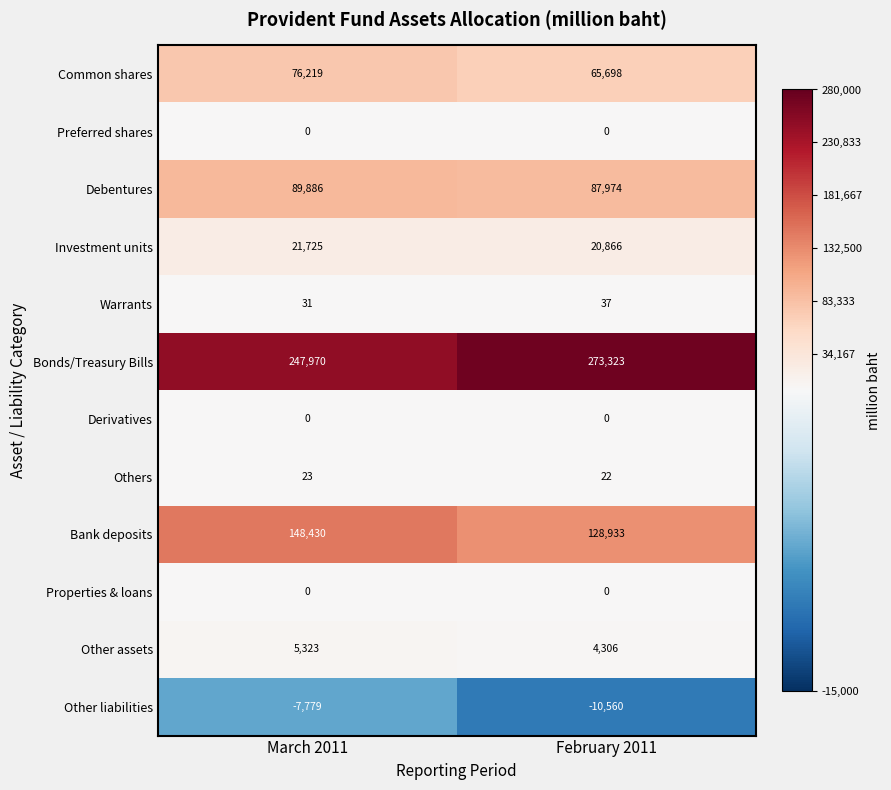

Rank the categories by Warrants value from lowest to highest.

March 2011, February 2011